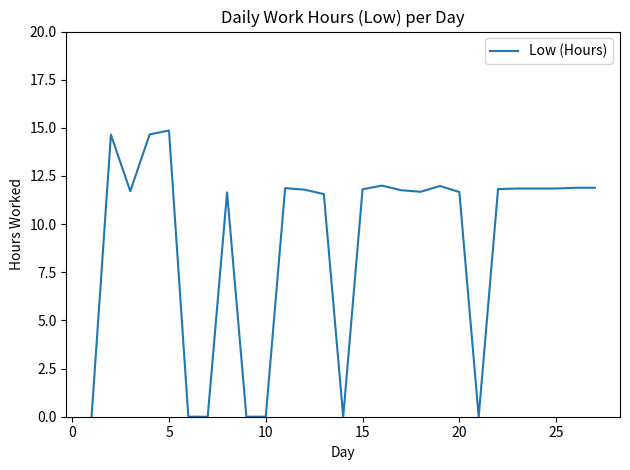

True or false: there are more than 0 points higher than both neighbors.

True